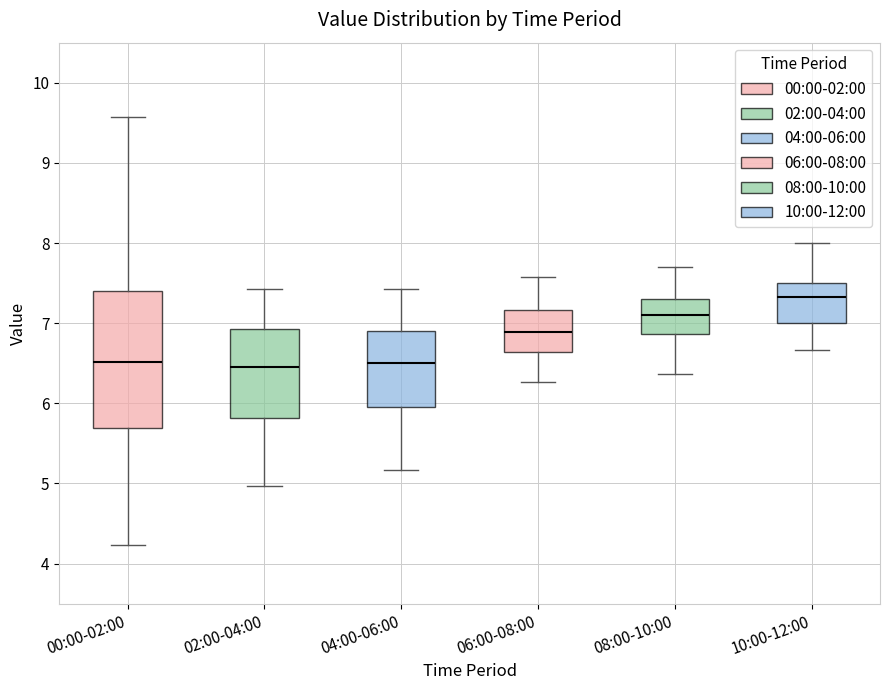

Where does the lower whisker of the box for 00:00-02:00 end on the y-axis? The values are not printed on the chart, so give them approximately, as read against the axis.

4.2